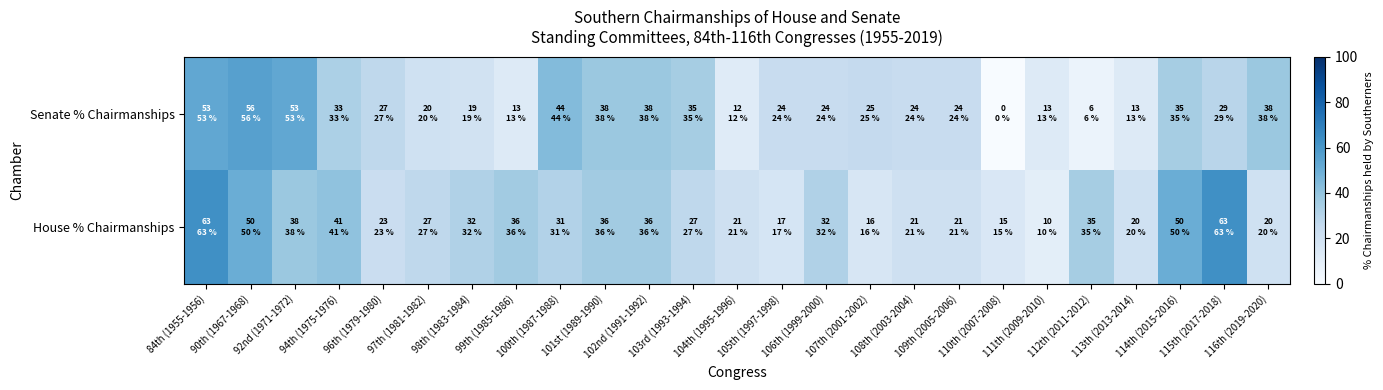

At 113th (2013-2014), list the series in order from smallest to largest.

Senate % Chairmanships, House % Chairmanships